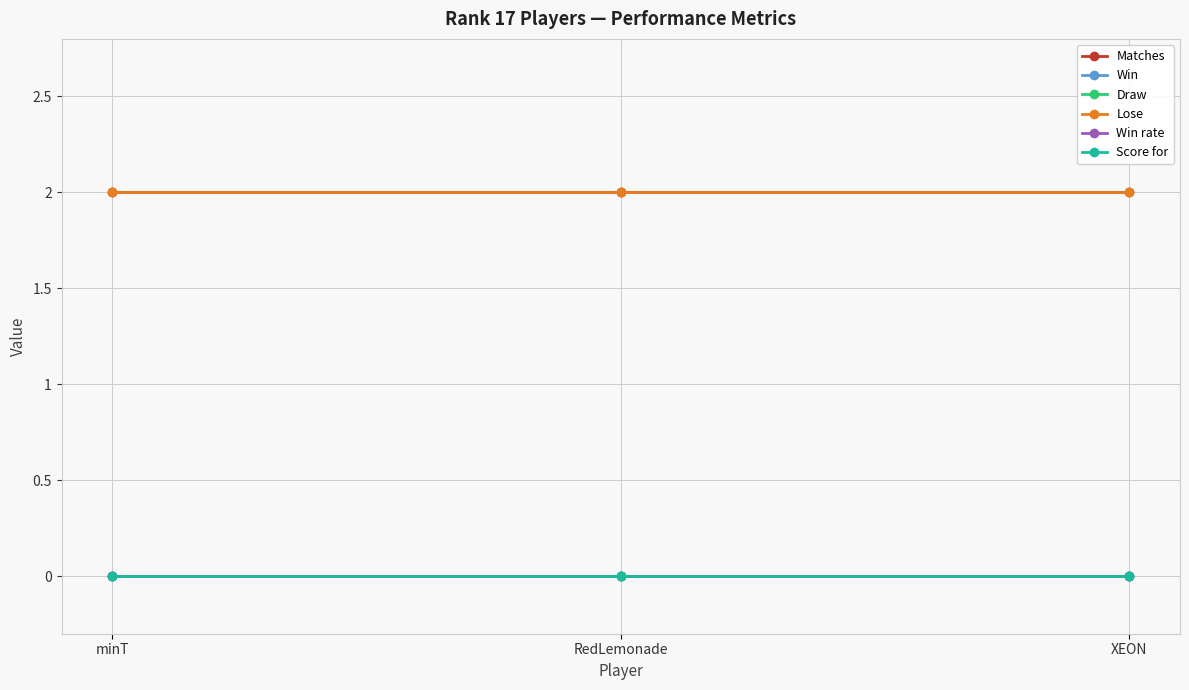

Is this an area chart (filled region under the line)?

No